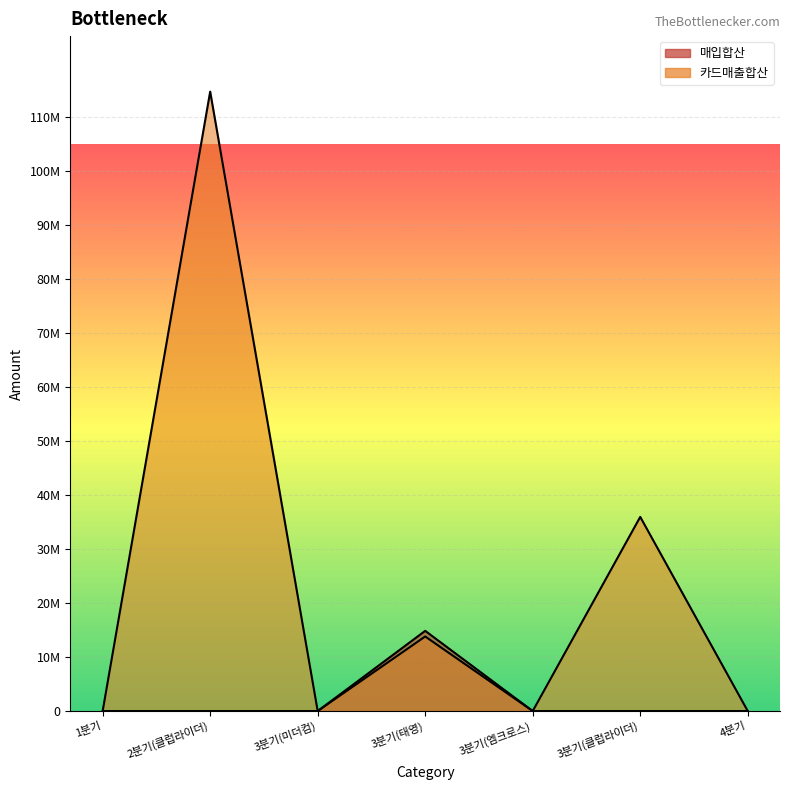

What is the label of the 4th point from the right?

3분기(태영)